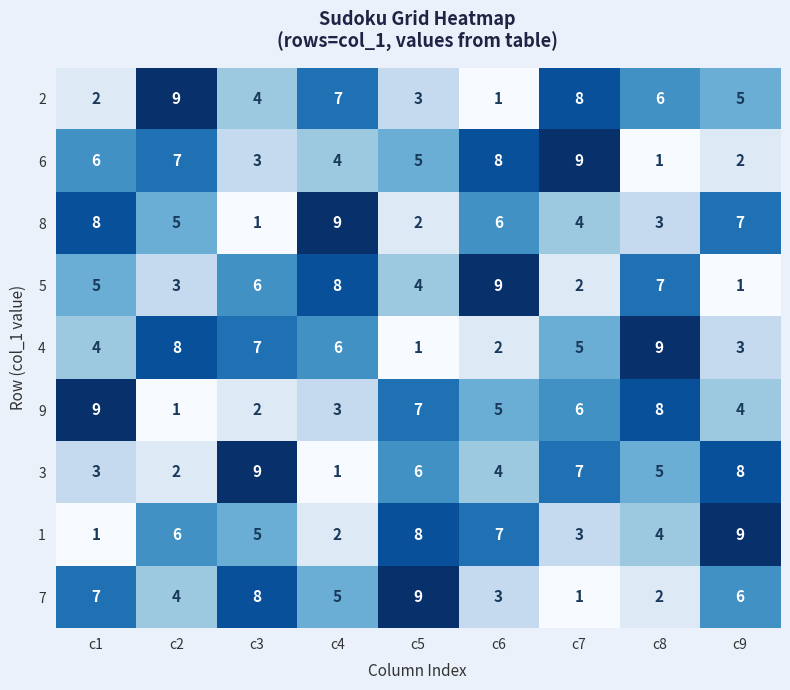

True or false: 2 has a value of 3 at c3.

False